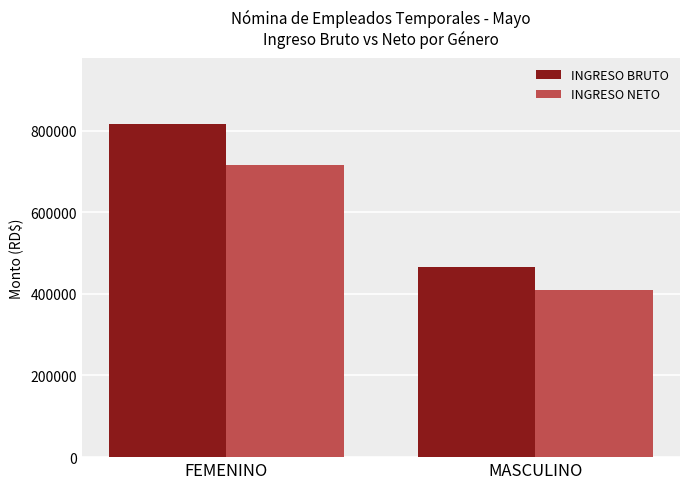

What is the difference between the highest and lowest values at MASCULINO?

56272.2